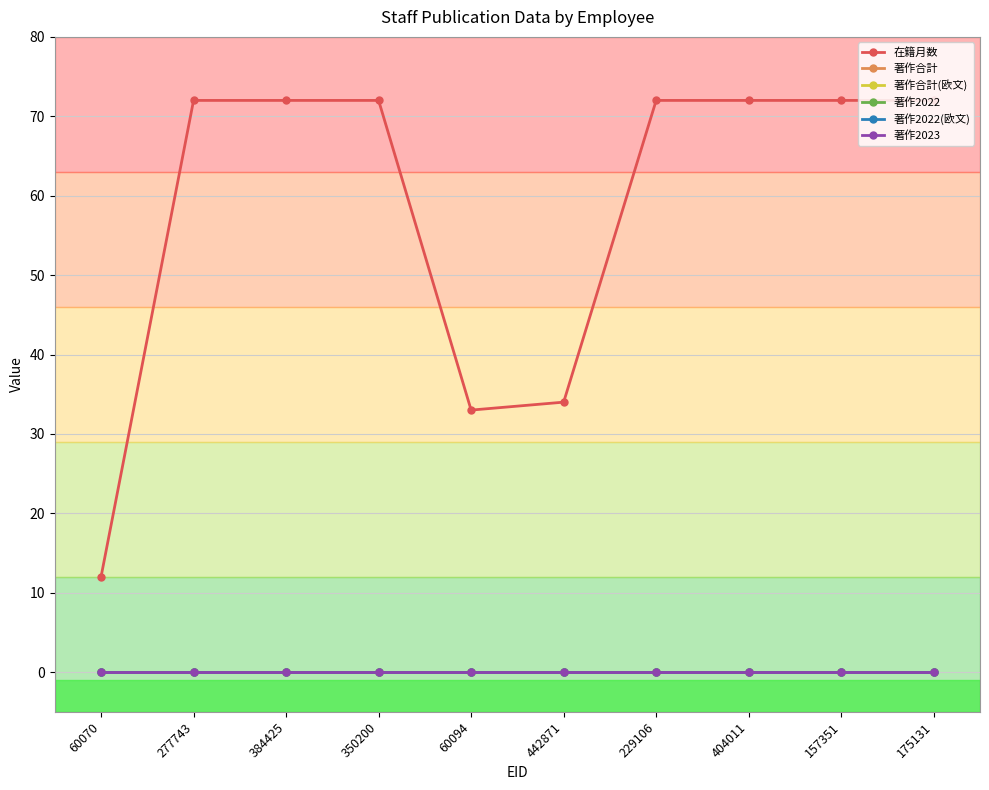

Is this an area chart (filled region under the line)?

No